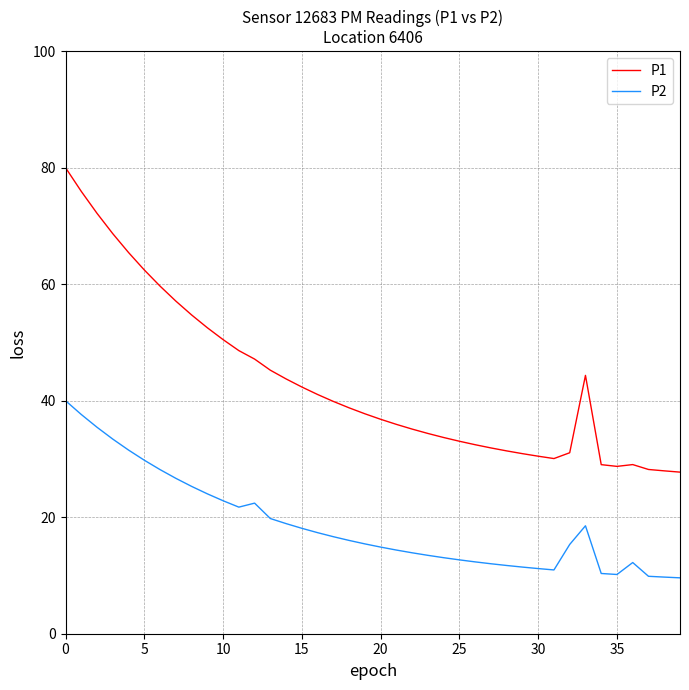

What are all the series names shown in the legend?

P1, P2